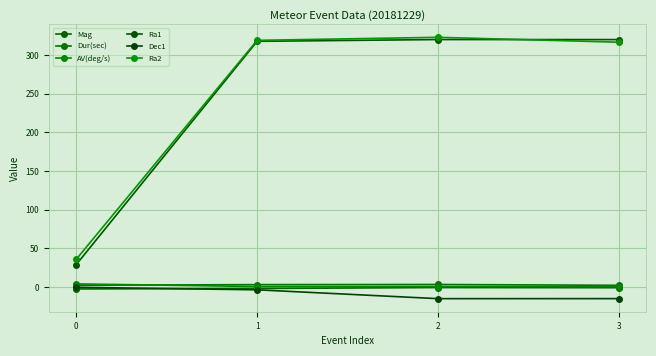

How many series are shown in this chart?

6